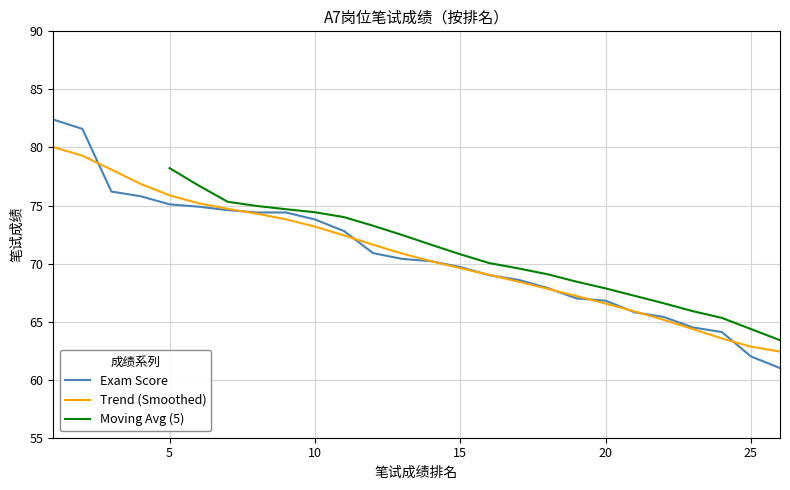

True or false: there are more than 1 points higher than both neighbors.

False